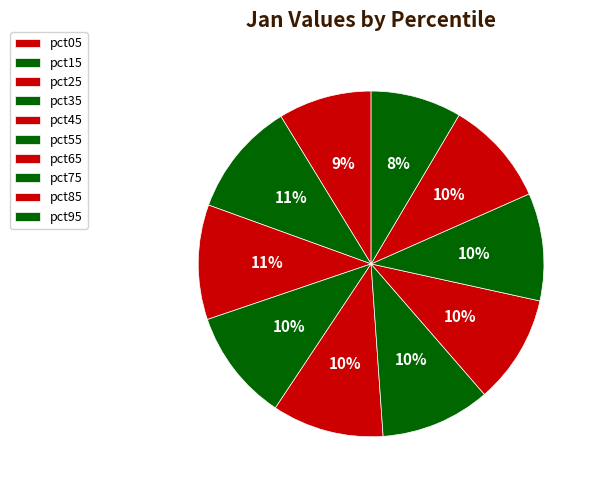

How many slices are in this pie chart?

10